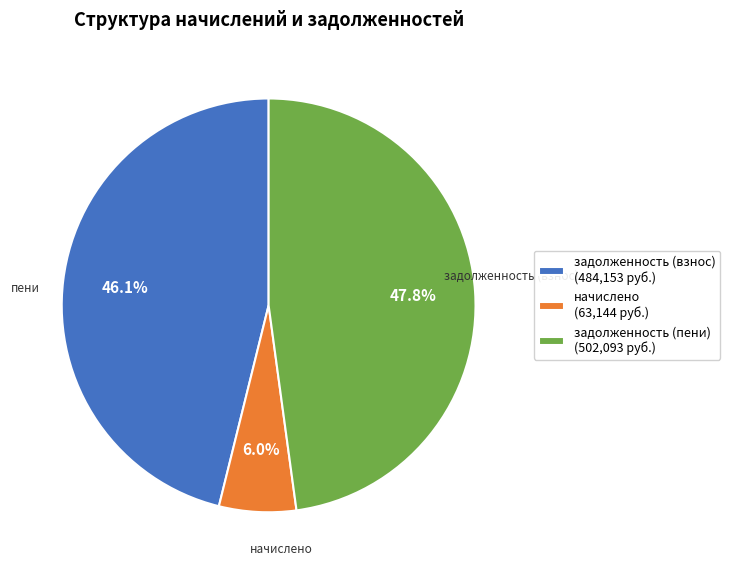

What is the smallest slice in the pie chart?

начислено (63,144 руб.)